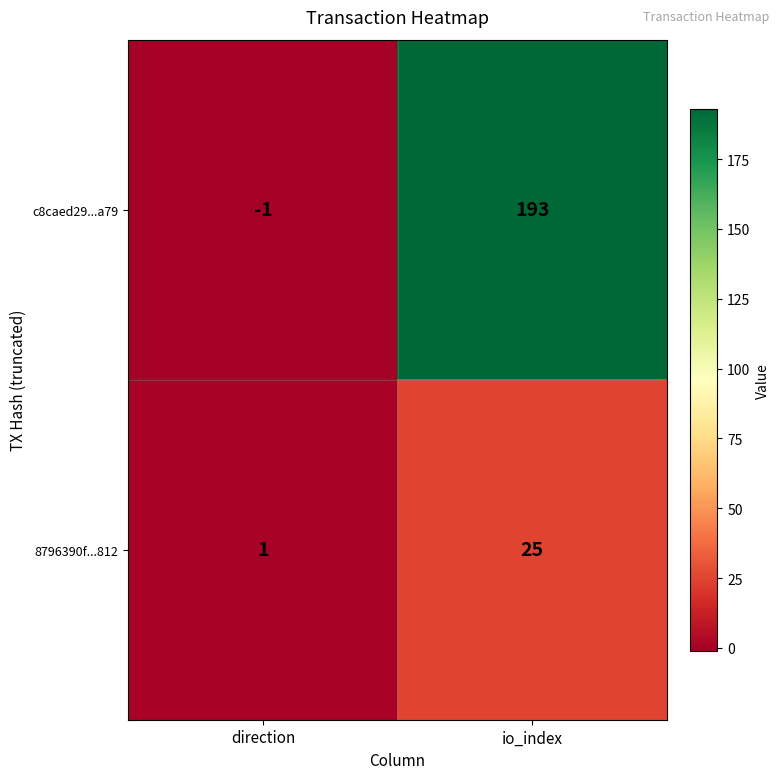

What is the difference between the maximum and minimum values in the 8796390f...812 series?

24